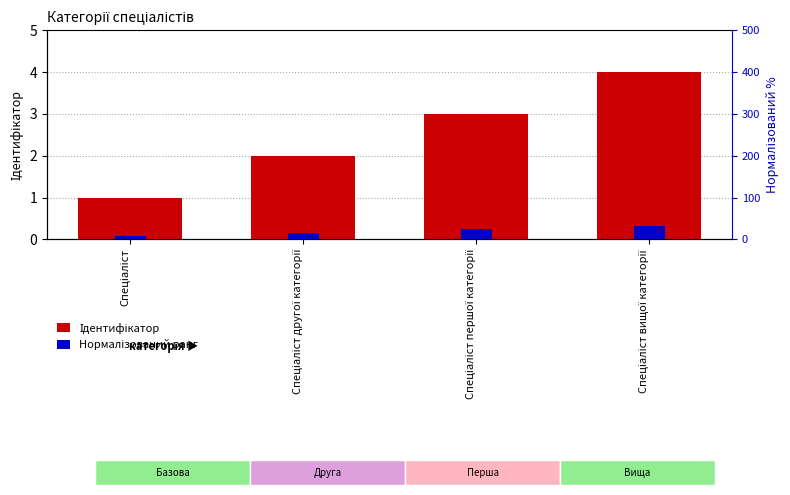

Where is Ідентифікатор nearest to the value 2?

Спеціаліст другої категорії